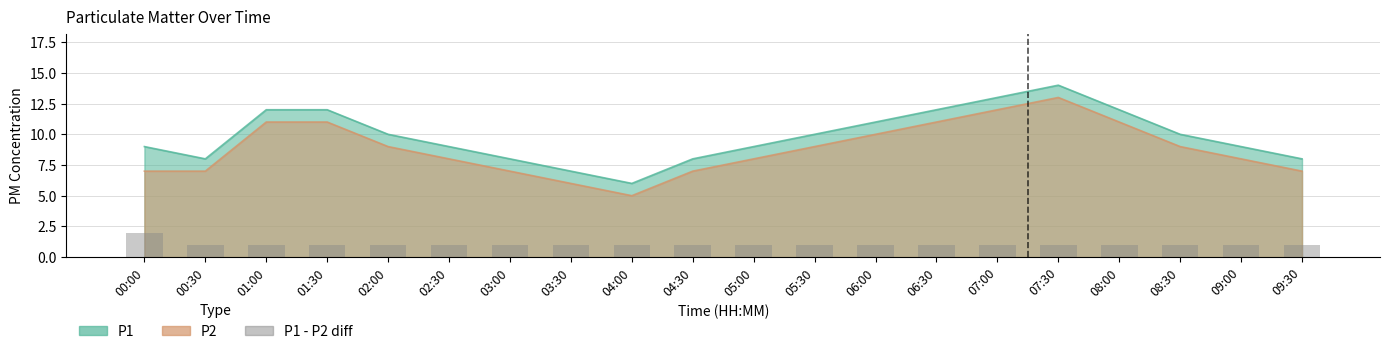

Between 08:00 and 07:00, which is larger?

08:00